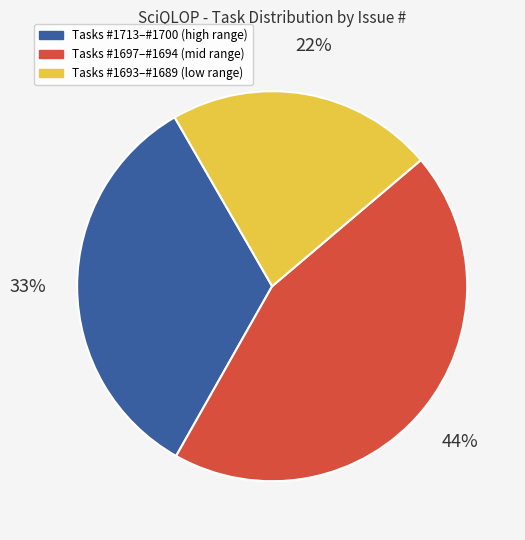

Does any single category account for the majority?

No